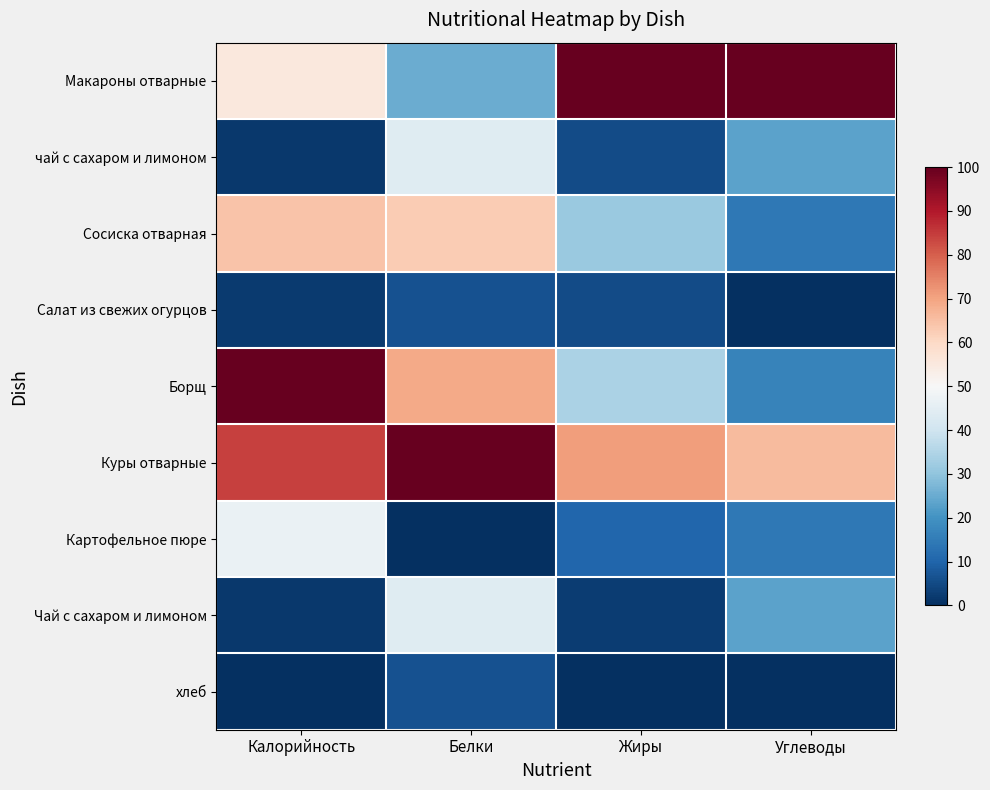

Reading right to left, list all the values displayed in this chart.

Макароны отварные: Углеводы=100.0	Жиры=100.0	Белки=25.0	Калорийность=55.3
чай с сахаром и лимоном: Углеводы=23.1	Жиры=5.3	Белки=43.8	Калорийность=1.7
Сосиска отварная: Углеводы=14.3	Жиры=31.6	Белки=62.5	Калорийность=64.3
Салат из свежих огурцов: Углеводы=0.0	Жиры=5.3	Белки=6.2	Калорийность=2.0
Борщ: Углеводы=16.5	Жиры=34.2	Белки=68.8	Калорийность=100.0
Куры отварные: Углеводы=65.9	Жиры=71.1	Белки=100.0	Калорийность=84.1
Картофельное пюре: Углеводы=14.3	Жиры=10.5	Белки=0.0	Калорийность=46.7
Чай с сахаром и лимоном: Углеводы=23.1	Жиры=2.6	Белки=43.8	Калорийность=1.7
хлеб: Углеводы=0.0	Жиры=0.0	Белки=6.2	Калорийность=0.0